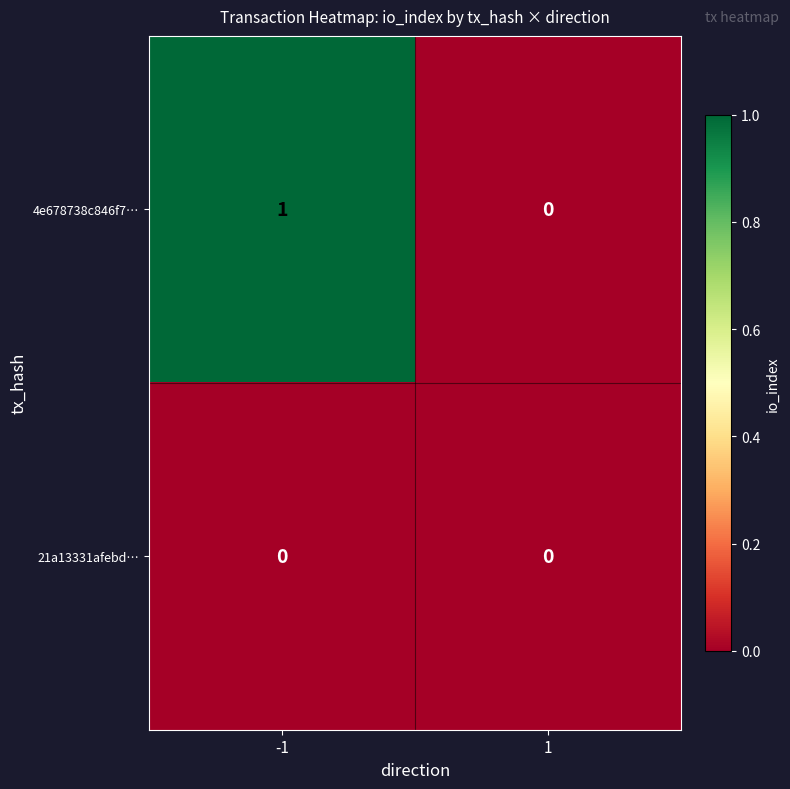

List the series in order of their overall mean, lowest first.

21a13331afebd…, 4e678738c846f7…